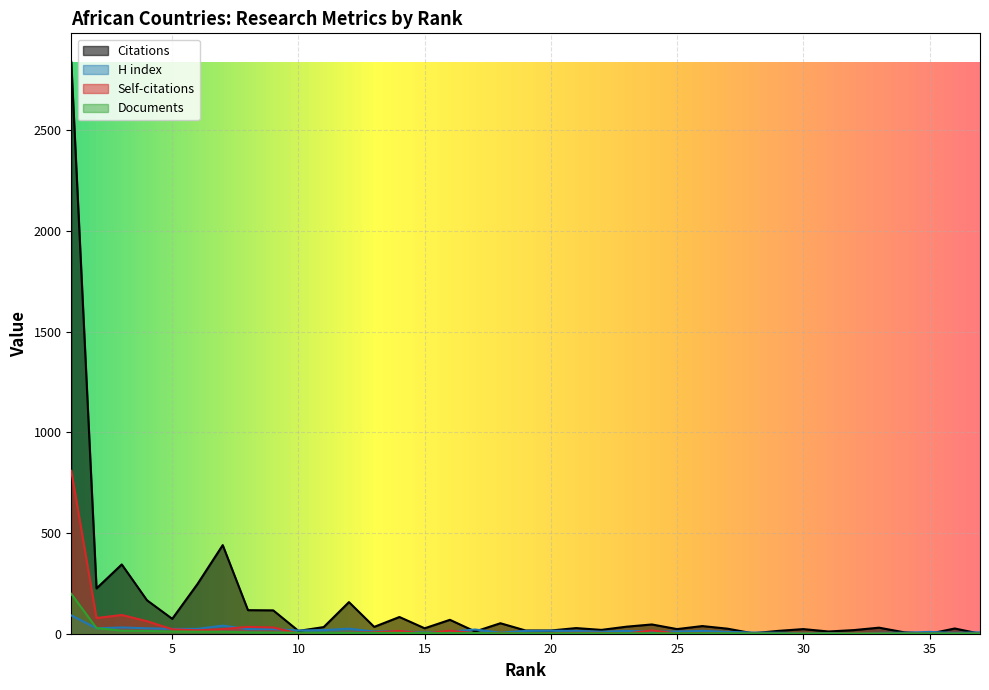

What is the total value across all series at 36?

31